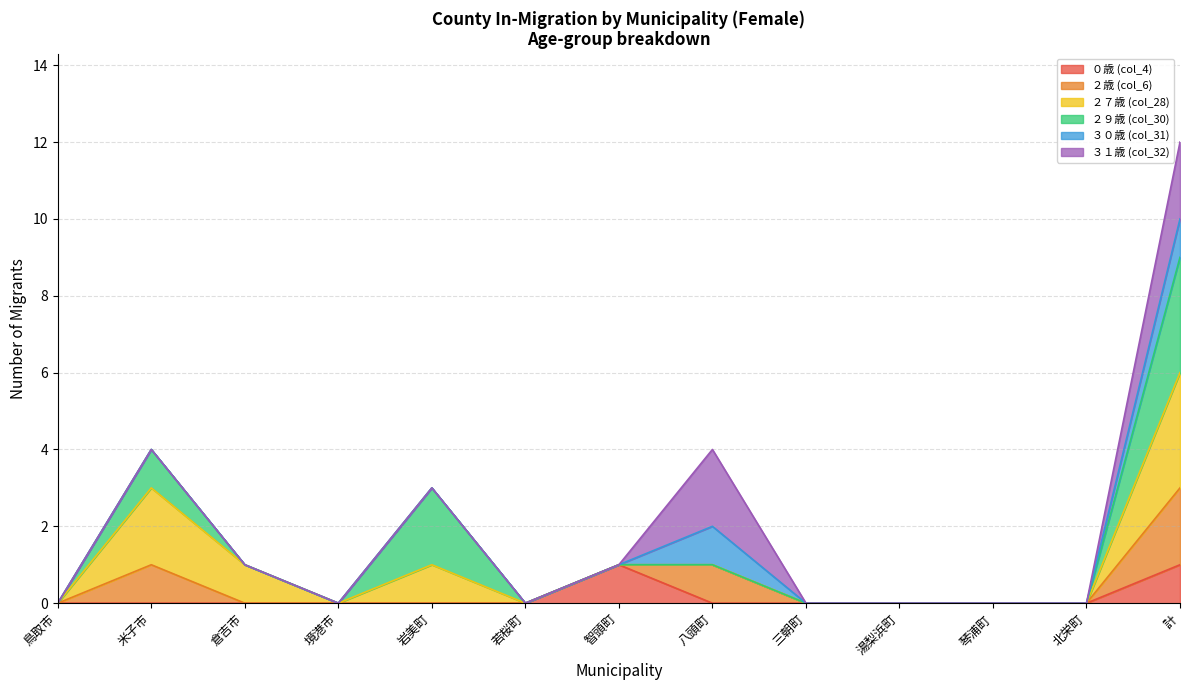

What is the total value across all series at 倉吉市?

1